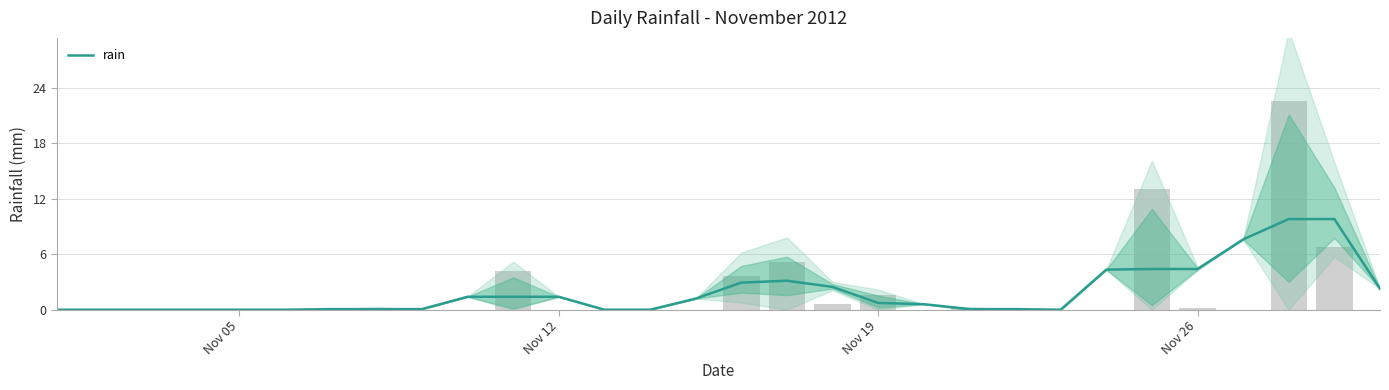

Are the bars grouped side by side (vs. stacked)?

No